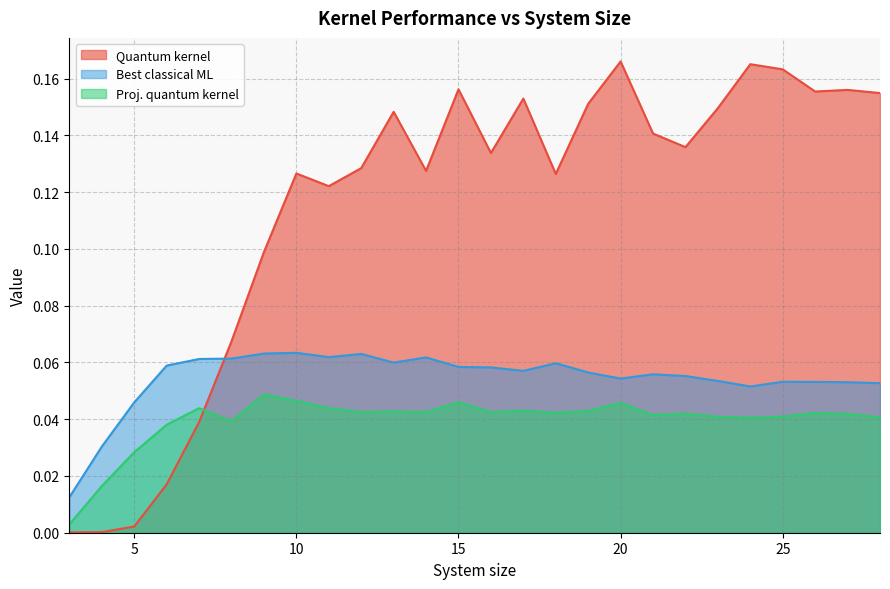

What are all the series names shown in the legend?

Quantum kernel, Best classical ML, Proj. quantum kernel